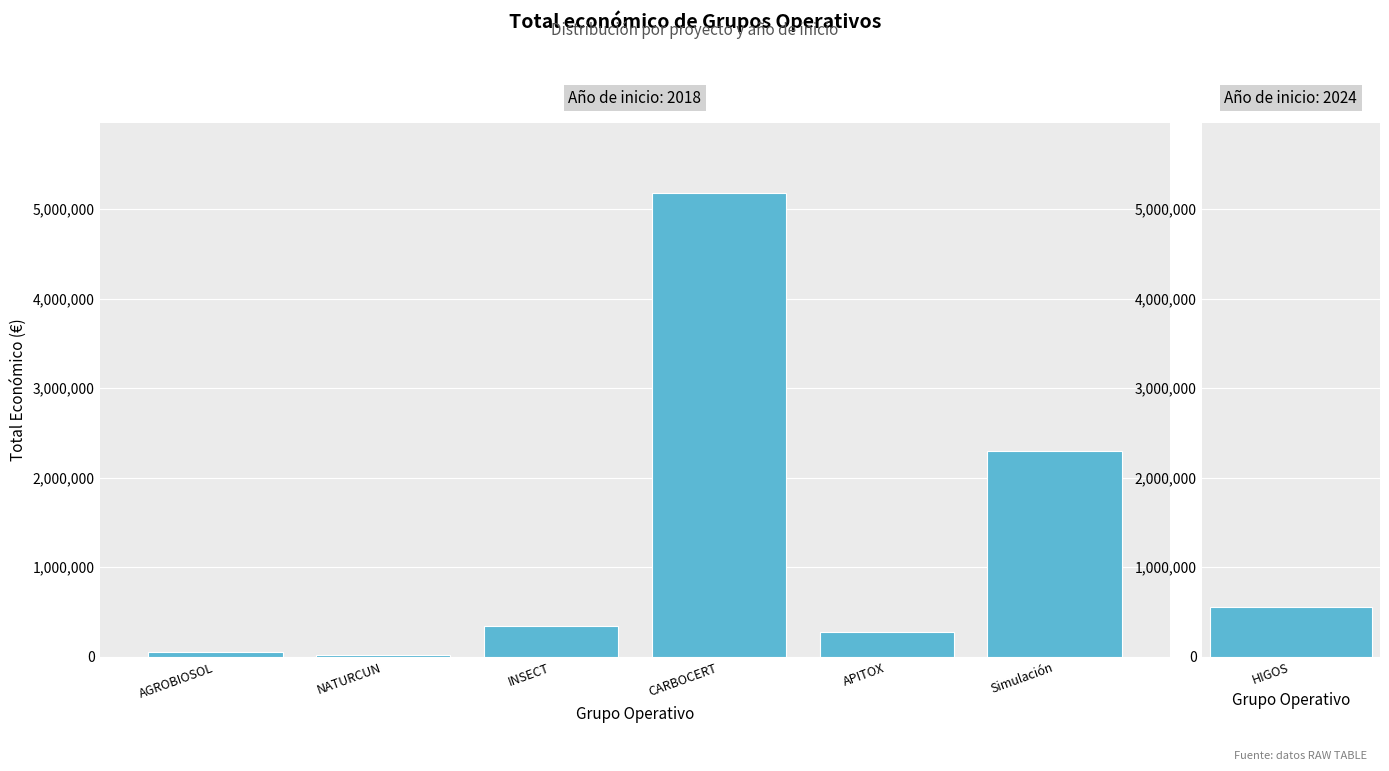

Rank the categories by value from highest to lowest.

CARBOCERT, Simulación, HIGOS, INSECT, APITOX, AGROBIOSOL, NATURCUN